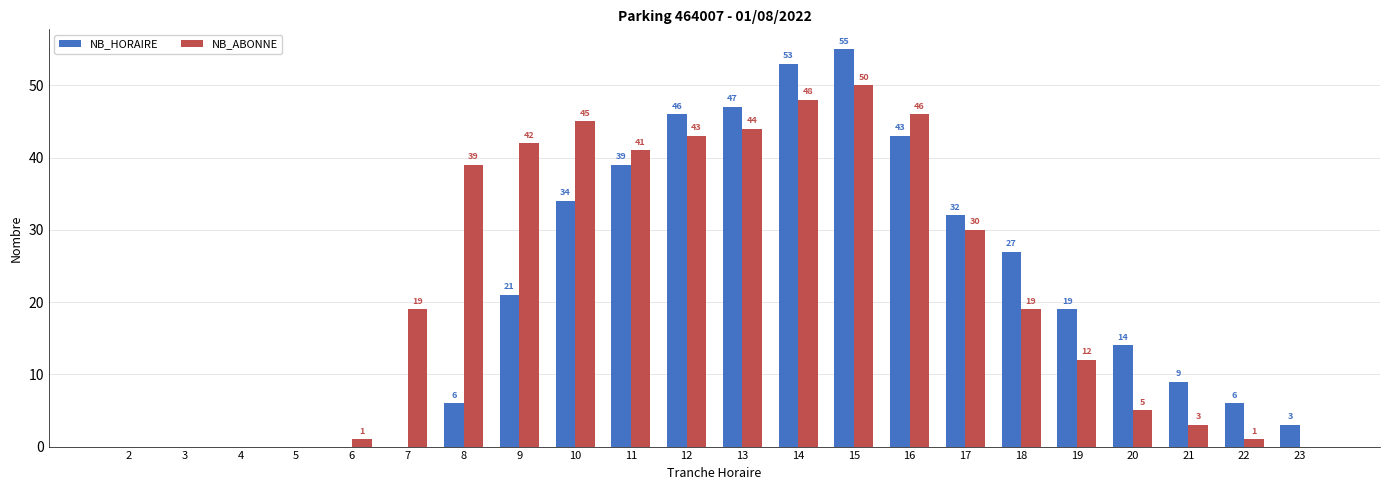

What is the difference between the NB_ABONNE values at 5 and 12?

43